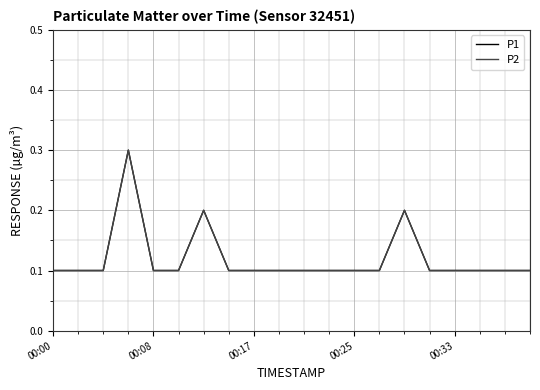

How many interior local peaks does the P2 series have?

3